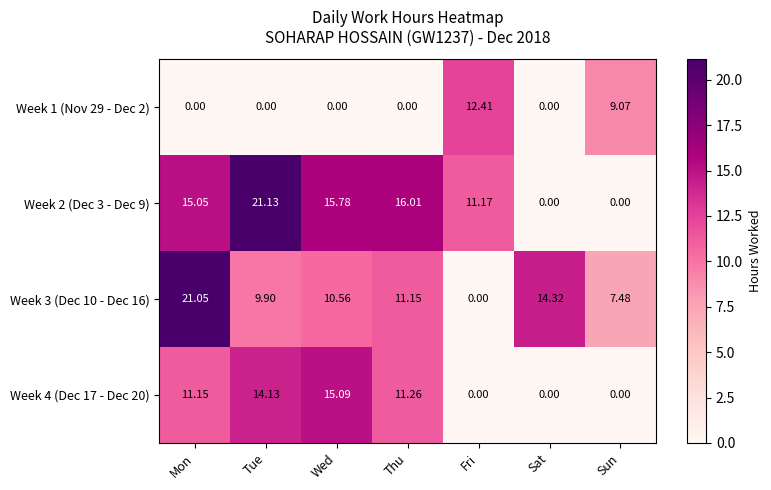

Where does the Week 3 (Dec 10 - Dec 16) series first go above 10?

Mon